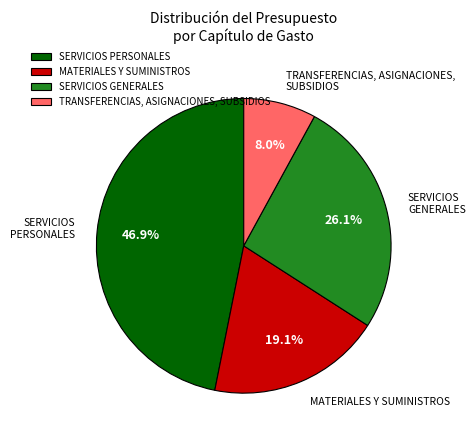

To the nearest percent, what is the average slice percentage?

25%